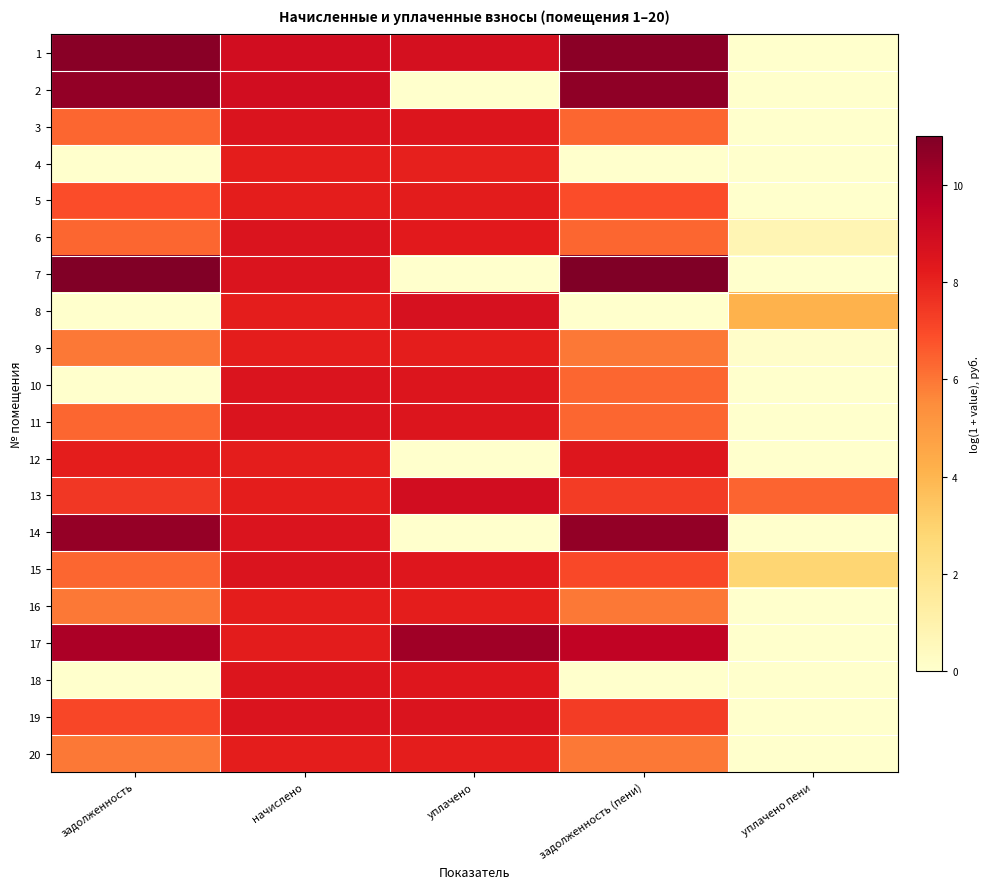

Reading left to right, list all the values displayed in this chart.

1: задолженность=10.8	начислено=8.9	уплачено=8.8	задолженность (пени)=10.7	уплачено пени=0.0
2: задолженность=10.6	начислено=8.9	уплачено=0.0	задолженность (пени)=10.7	уплачено пени=0.0
3: задолженность=6.3	начислено=8.5	уплачено=8.5	задолженность (пени)=6.3	уплачено пени=0.0
4: задолженность=0.0	начислено=8.2	уплачено=8.1	задолженность (пени)=0.0	уплачено пени=0.0
5: задолженность=6.9	начислено=8.2	уплачено=8.2	задолженность (пени)=6.9	уплачено пени=0.0
6: задолженность=6.3	начислено=8.5	уплачено=8.3	задолженность (пени)=6.3	уплачено пени=0.8
7: задолженность=11.0	начислено=8.5	уплачено=0.0	задолженность (пени)=11.0	уплачено пени=0.0
8: задолженность=0.0	начислено=8.2	уплачено=8.7	задолженность (пени)=0.0	уплачено пени=4.1
9: задолженность=6.0	начислено=8.2	уплачено=8.2	задолженность (пени)=6.0	уплачено пени=0.1
10: задолженность=0.0	начислено=8.5	уплачено=8.5	задолженность (пени)=6.3	уплачено пени=0.0
11: задолженность=6.3	начислено=8.5	уплачено=8.5	задолженность (пени)=6.3	уплачено пени=0.0
12: задолженность=8.2	начислено=8.2	уплачено=0.0	задолженность (пени)=8.5	уплачено пени=0.0
13: задолженность=7.5	начислено=8.2	уплачено=8.9	задолженность (пени)=7.4	уплачено пени=6.4
14: задолженность=10.5	начислено=8.5	уплачено=0.0	задолженность (пени)=10.6	уплачено пени=0.0
15: задолженность=6.3	начислено=8.5	уплачено=8.4	задолженность (пени)=7.0	уплачено пени=2.9
16: задолженность=6.0	начислено=8.2	уплачено=8.1	задолженность (пени)=6.0	уплачено пени=0.0
17: задолженность=10.0	начислено=8.2	уплачено=10.3	задолженность (пени)=9.4	уплачено пени=0.0
18: задолженность=0.0	начислено=8.5	уплачено=8.4	задолженность (пени)=0.0	уплачено пени=0.0
19: задолженность=7.1	начислено=8.5	уплачено=8.6	задолженность (пени)=7.3	уплачено пени=0.0
20: задолженность=6.0	начислено=8.2	уплачено=8.2	задолженность (пени)=6.0	уплачено пени=0.0